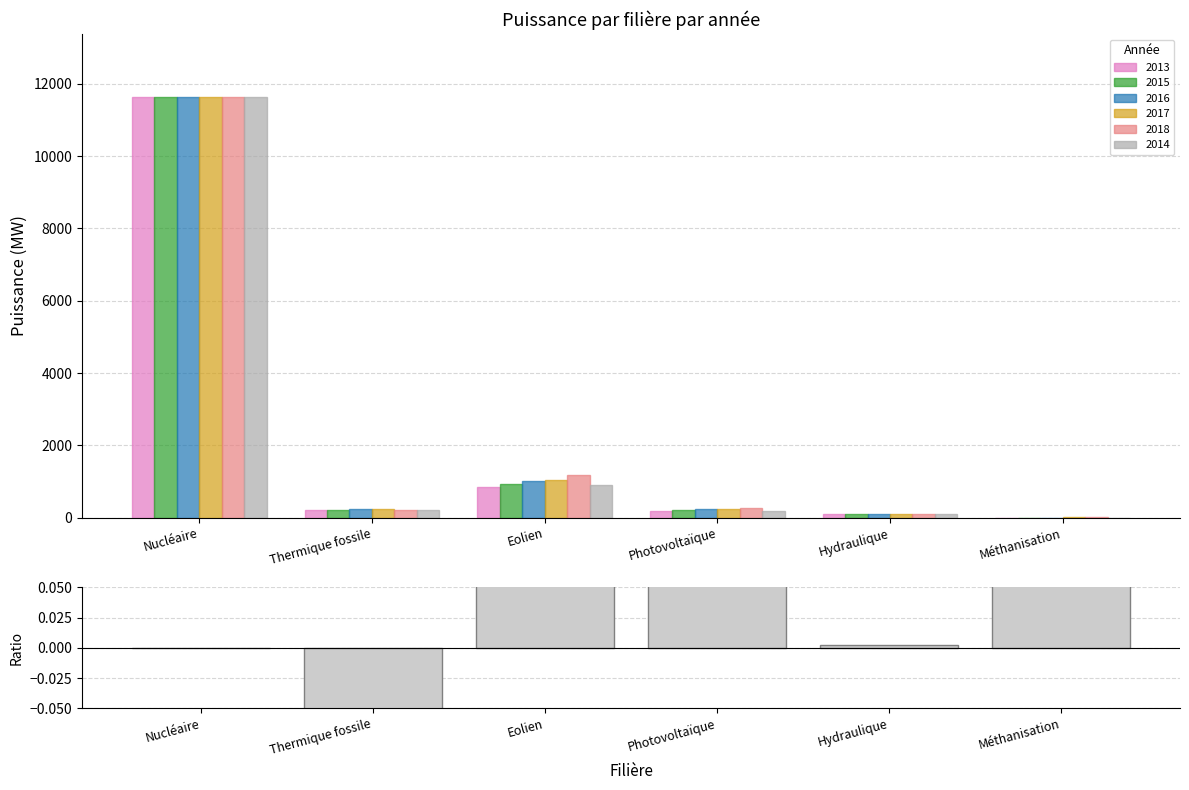

At which label is the value closest to 0?

Nucléaire